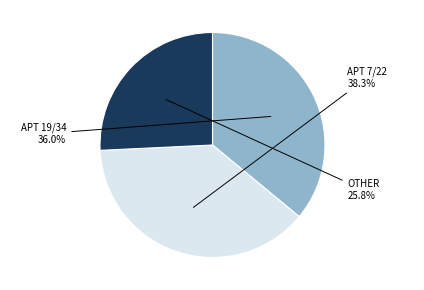

Is APT 7/22 the majority of the pie?

No